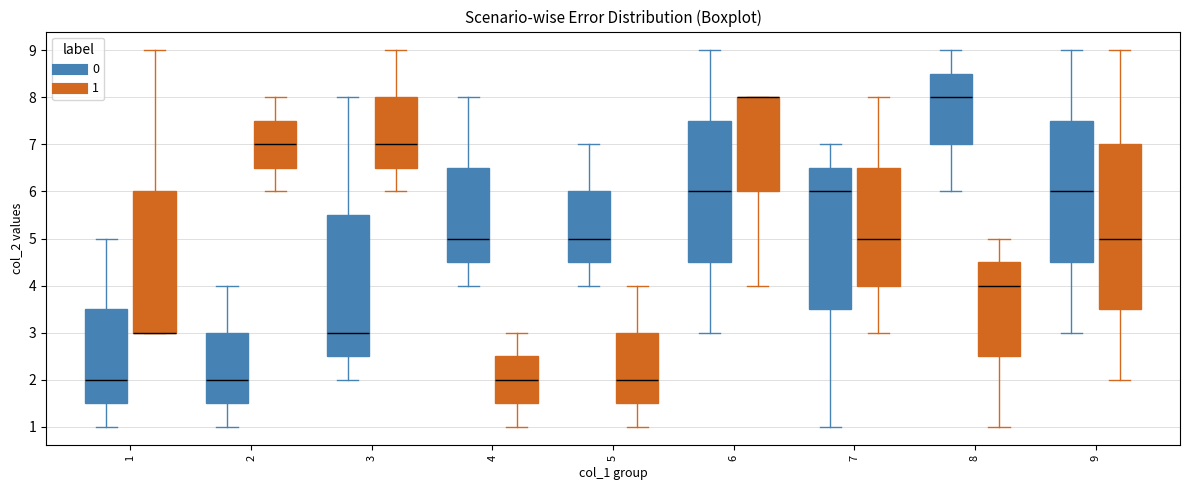

Comparing the boxes themselves (not the whiskers), which one is the tallest?

9 (1)